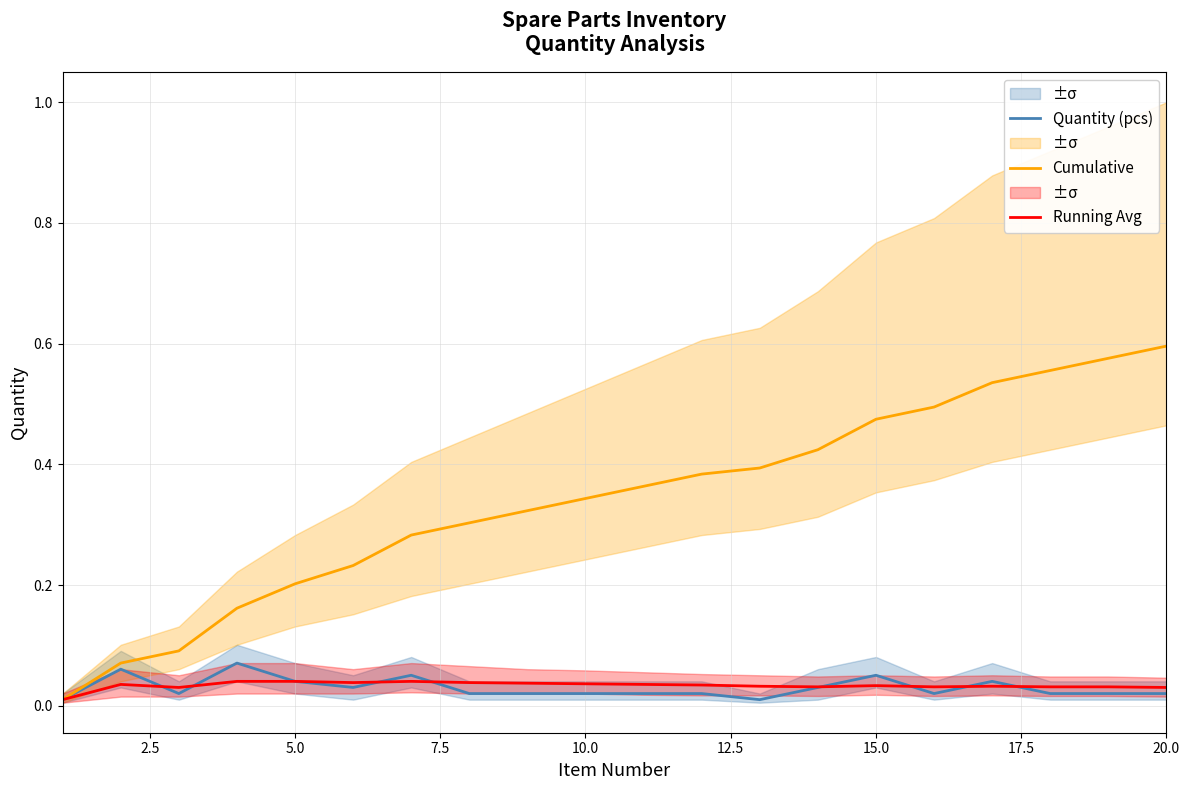

The Cumulative series shows 0.2 at 5.0. True or false?

True